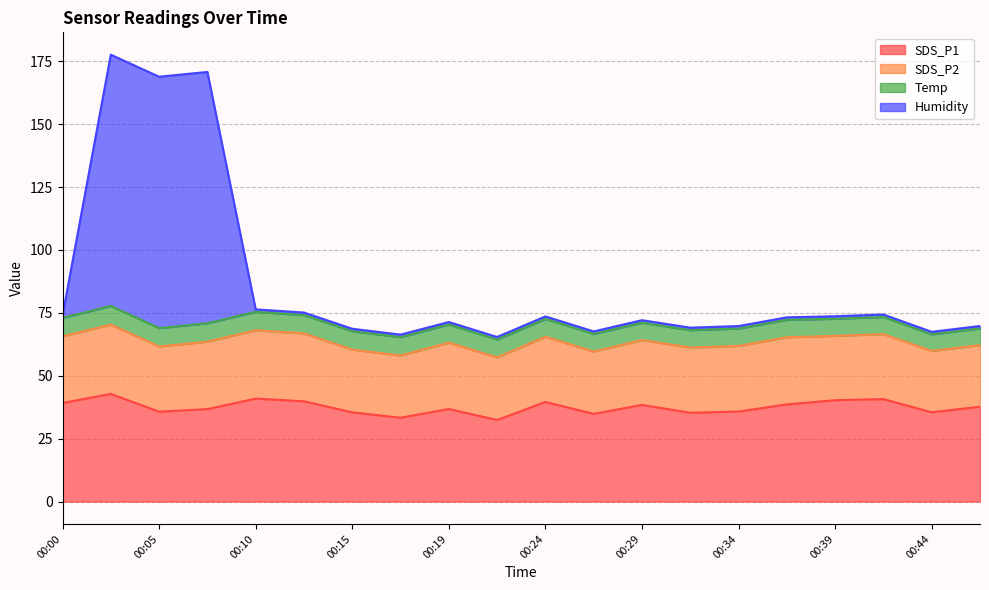

What is the minimum value for SDS_P1?

32.4